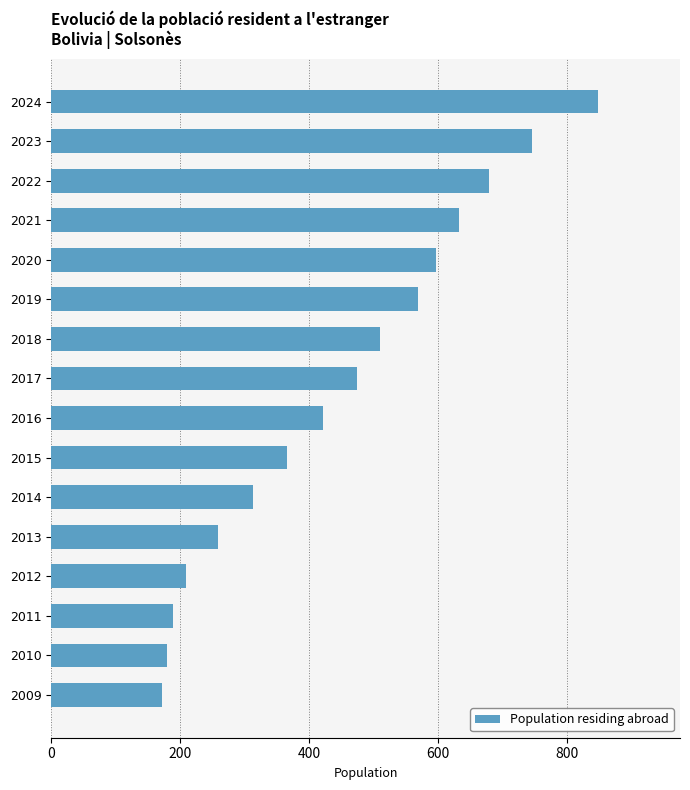

List the labels in order of value, smallest first.

2009, 2010, 2011, 2012, 2013, 2014, 2015, 2016, 2017, 2018, 2019, 2020, 2021, 2022, 2023, 2024